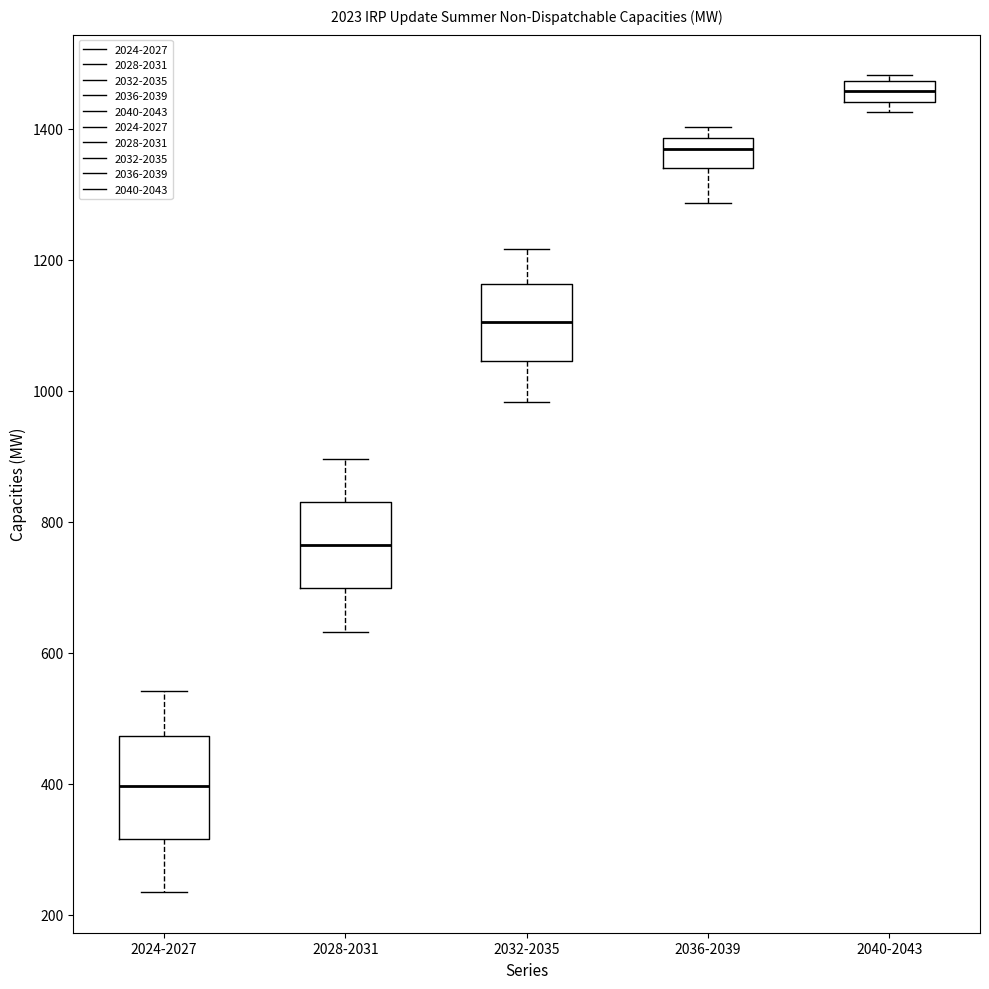

Which box's median line is the highest?

2040-2043